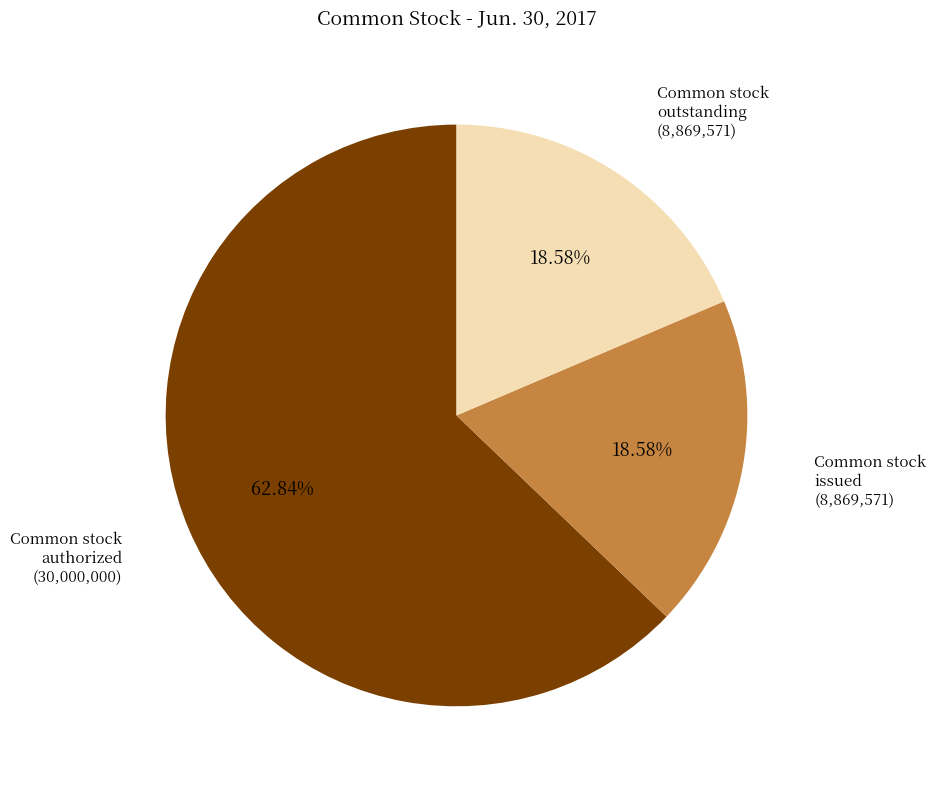

Does any single category account for the majority?

Yes